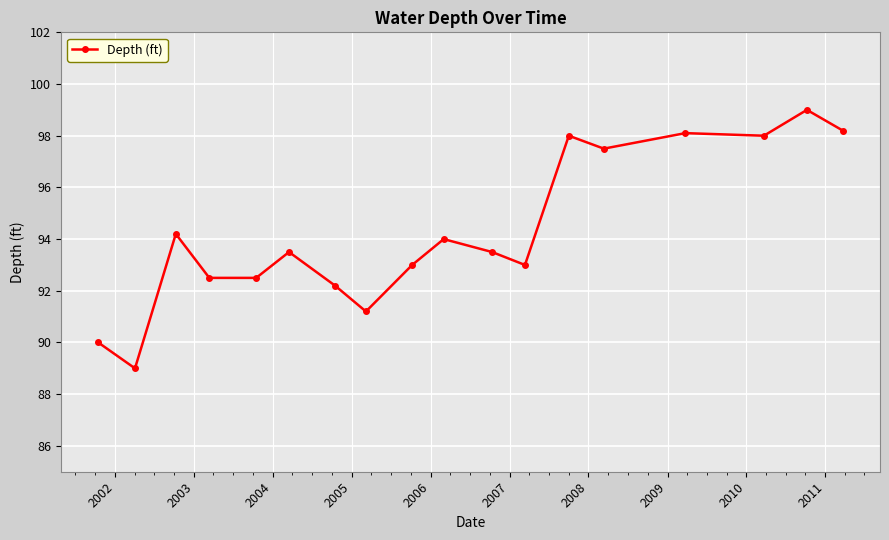

What is the difference between the second highest and second lowest values?

8.2